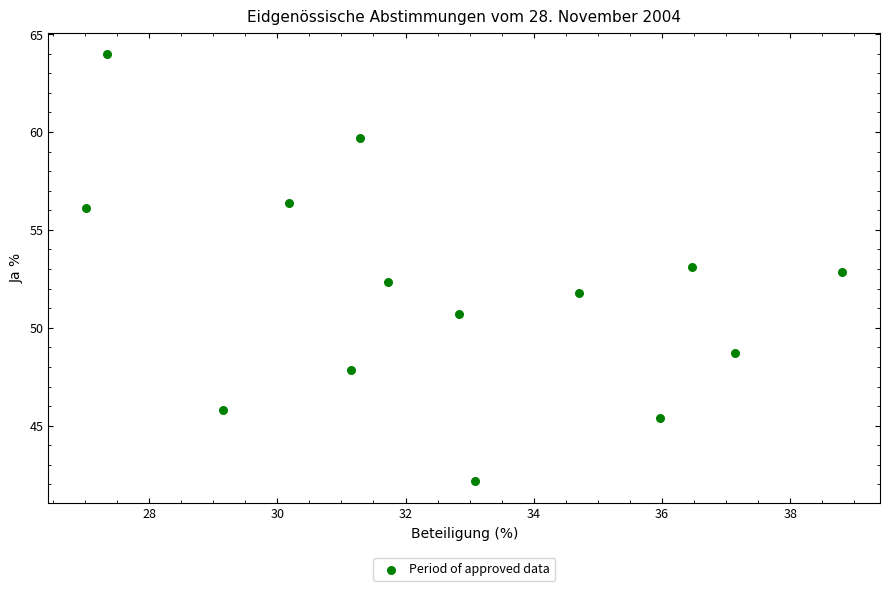

What is the range of Y values (max minus min)?

21.8